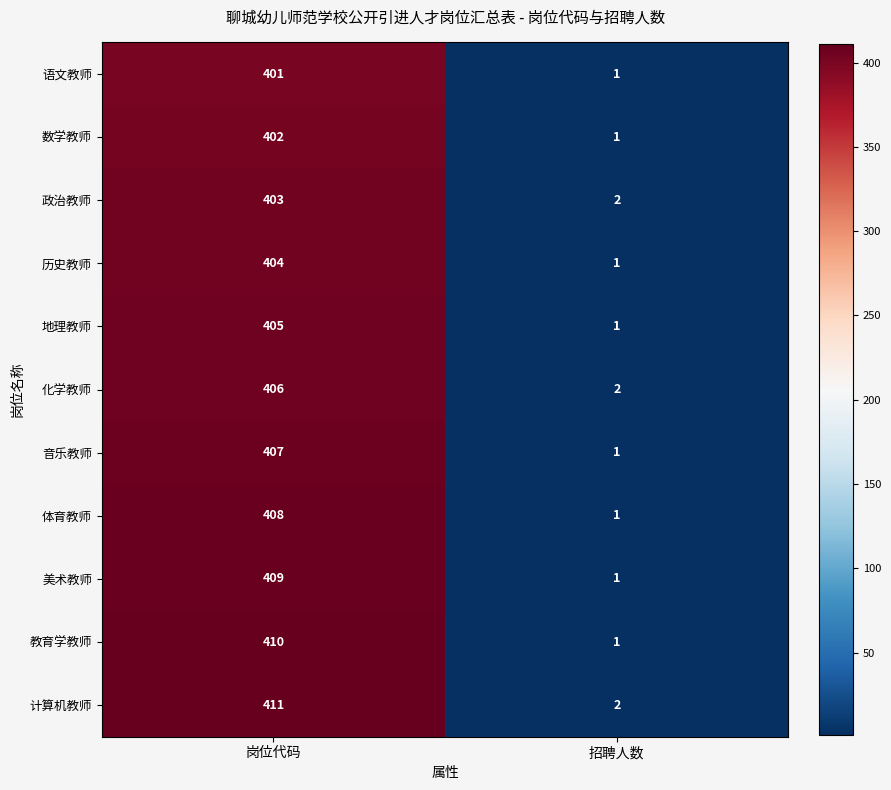

Which category has the highest value in the 教育学教师 series?

岗位代码